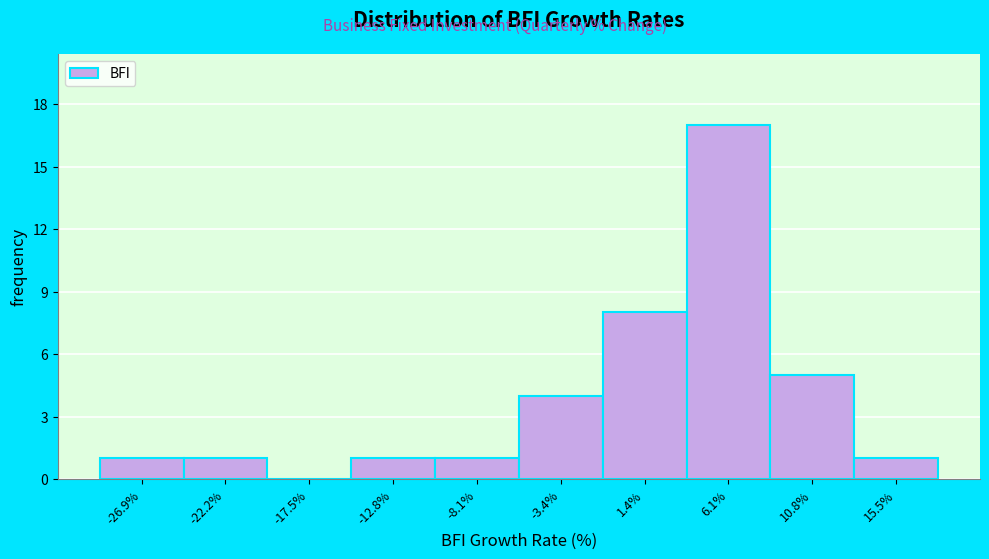

Reading left to right, list all the values displayed in this chart.

-26.9%=1	-22.2%=1	-17.5%=0	-12.8%=1	-8.1%=1	-3.4%=4	1.4%=8	6.1%=17	10.8%=5	15.5%=1